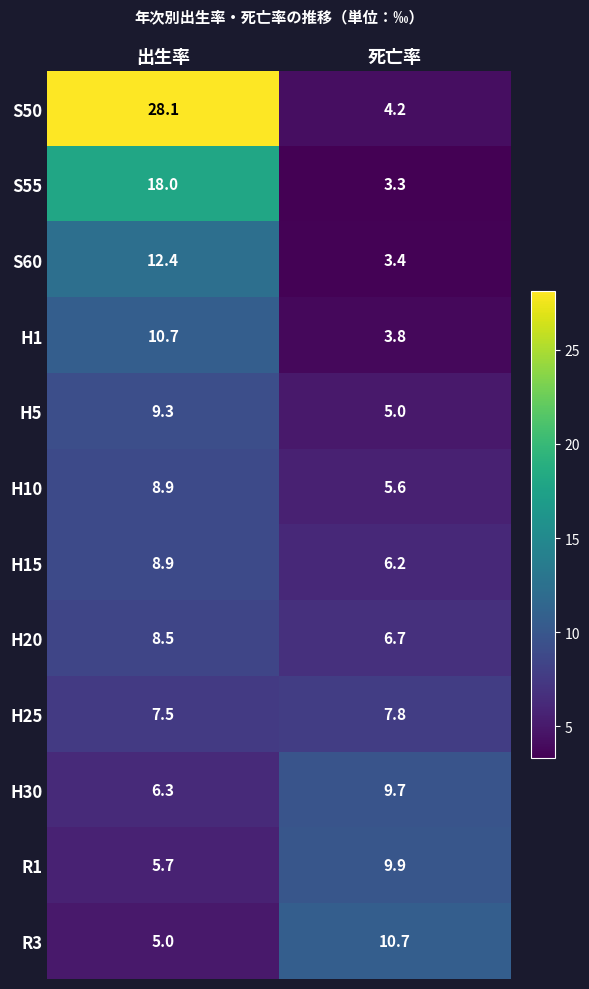

Reading left to right, what are all the values shown in this chart?

S50: 28.1	4.2
S55: 18.0	3.3
S60: 12.4	3.4
H1: 10.7	3.8
H5: 9.3	5.0
H10: 8.9	5.6
H15: 8.9	6.2
H20: 8.5	6.7
H25: 7.5	7.8
H30: 6.3	9.7
R1: 5.7	9.9
R3: 5.0	10.7